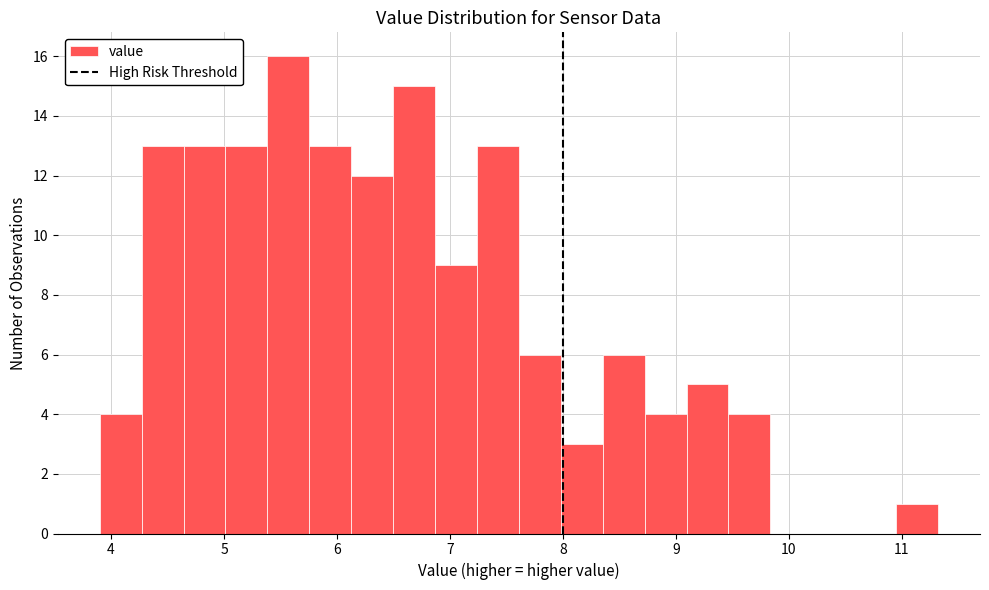

Around what value on the x-axis is the tallest bar? Give the approximate position of its centre, as read against the axis.

5.6